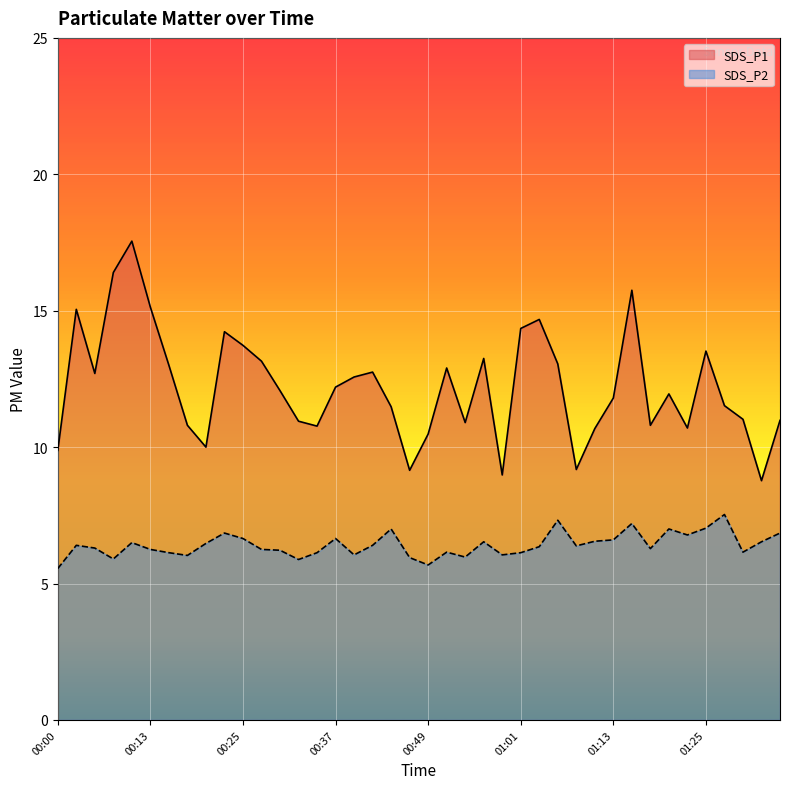

Rank the series by their average value, from lowest to highest.

SDS_P2, SDS_P1